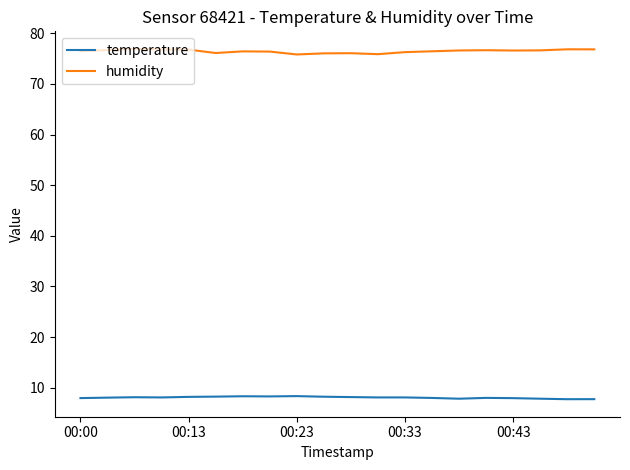

Which series has the largest total across all categories?

humidity